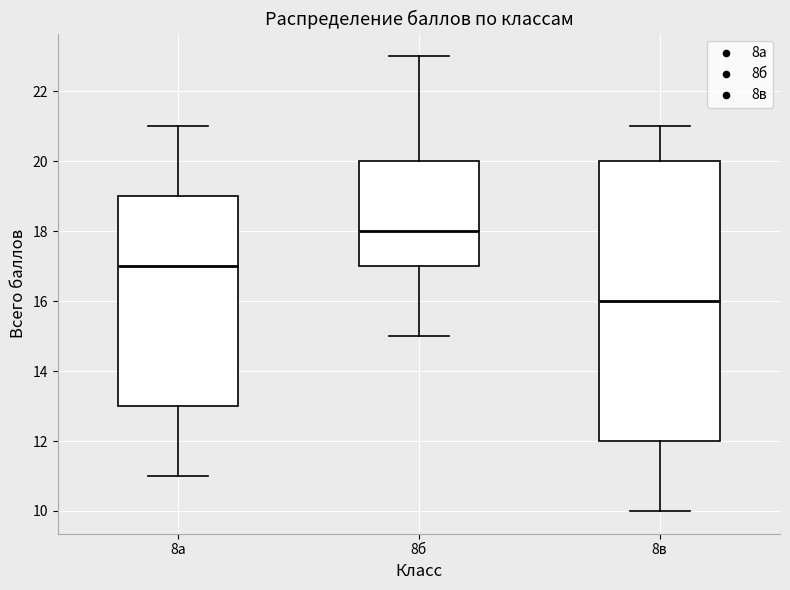

Which box is the tallest, from its lower edge to its upper edge?

8в